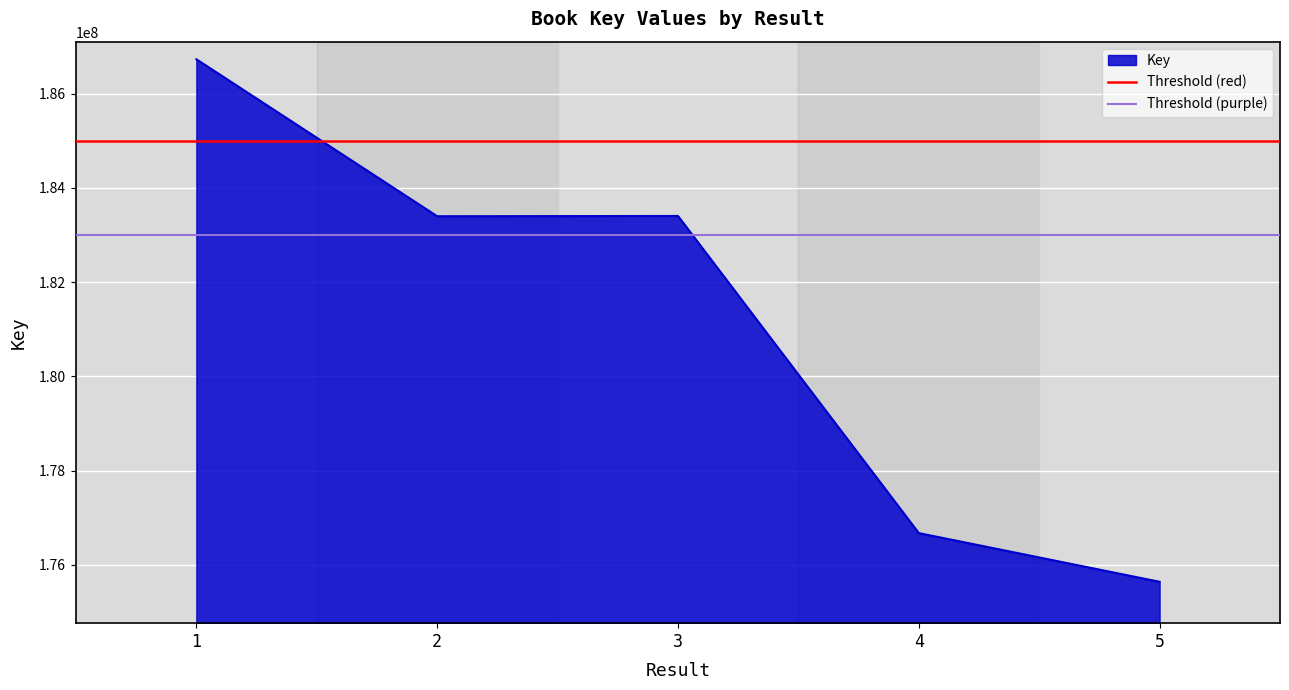

What is the lowest value of the Key series?

175640257